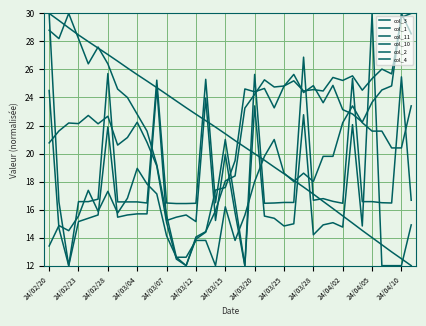

Does the chart display data point markers on the line(s)?

No